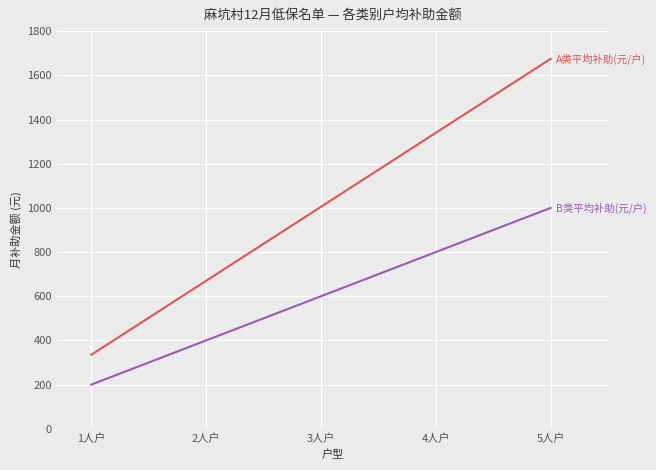

At which category is the sum across all series the highest?

5人户